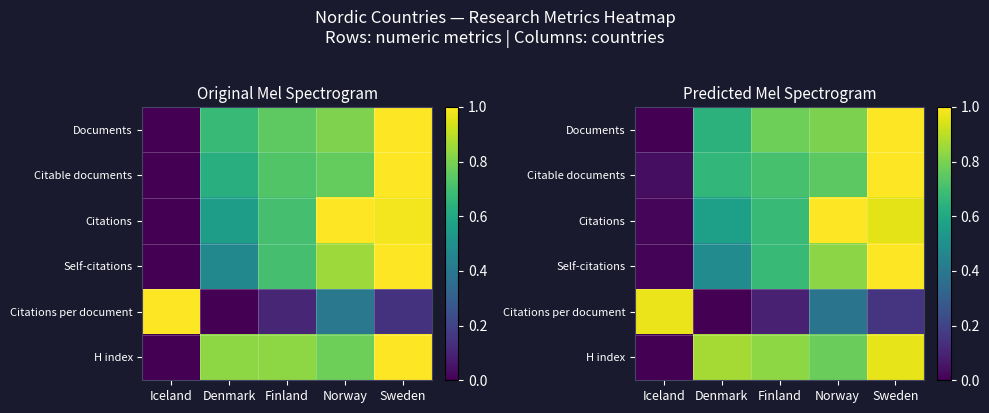

Which category has the highest value in the Citable documents series?

Sweden